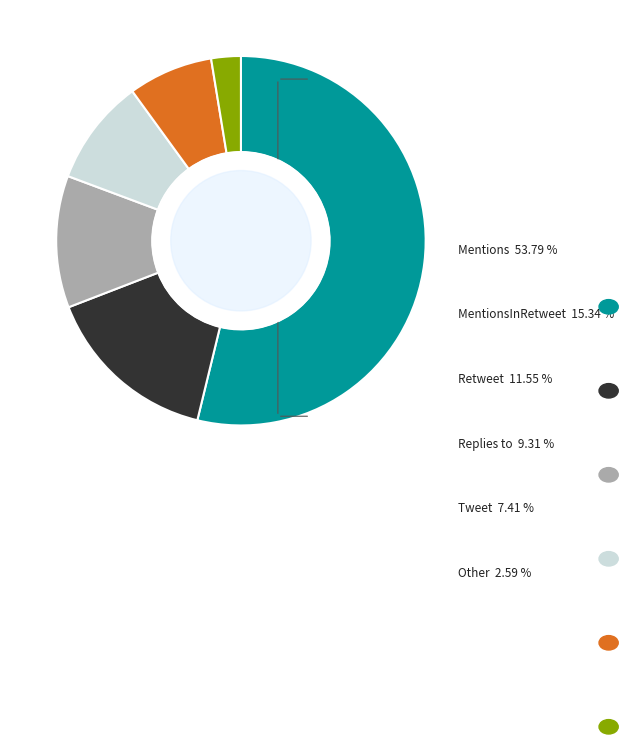

How many slices are in this pie chart?

6